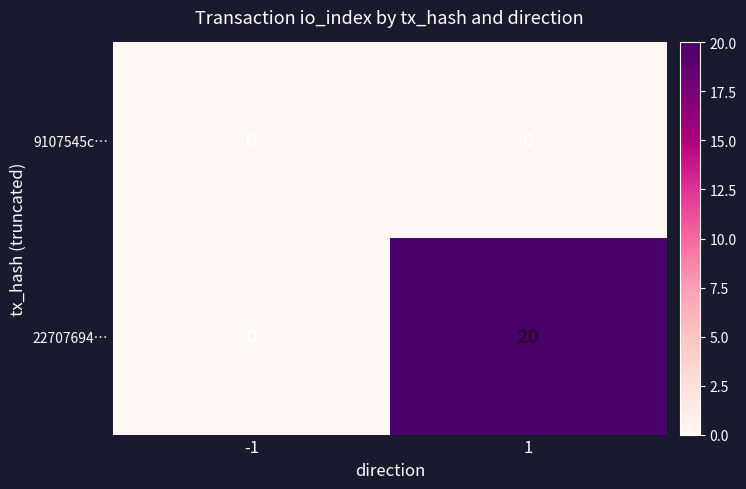

The value of 22707694… at -1 is 11. True or false?

False